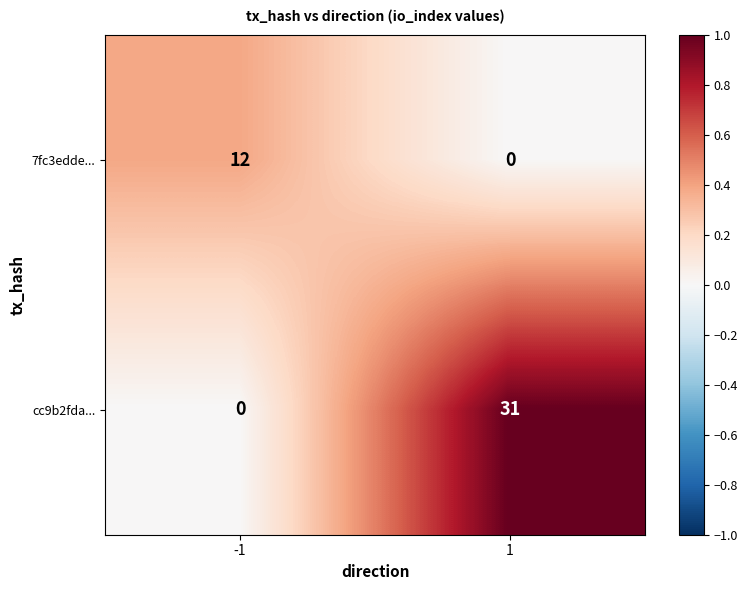

Reading right to left, extract all data points from this chart.

7fc3edde...: 0	12
cc9b2fda...: 31	0